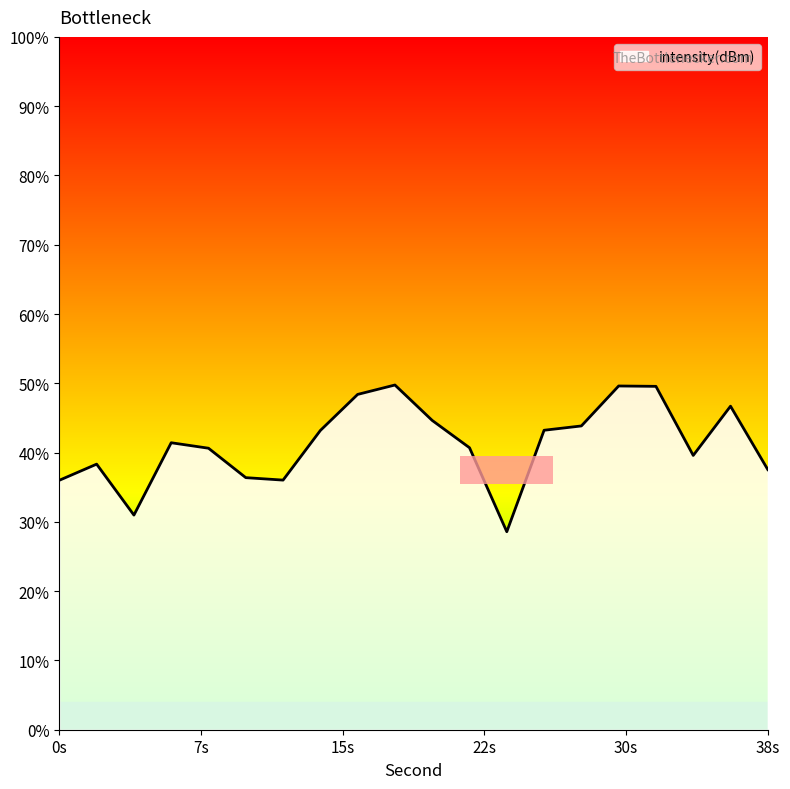

List the labels in order of value, smallest first.

24, 4, 0, 12, 10, 38, 2, 34, 8, 22, 6, 14, 26, 28, 20, 36, 16, 32, 30, 18